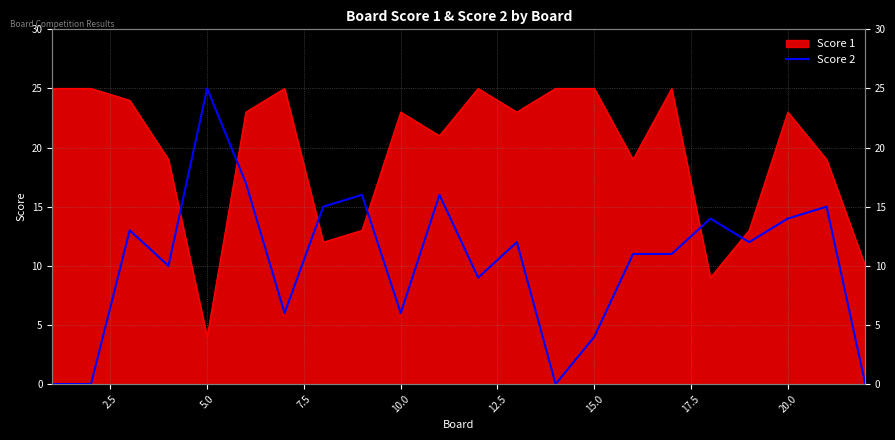

How many data points are less than 12?

11